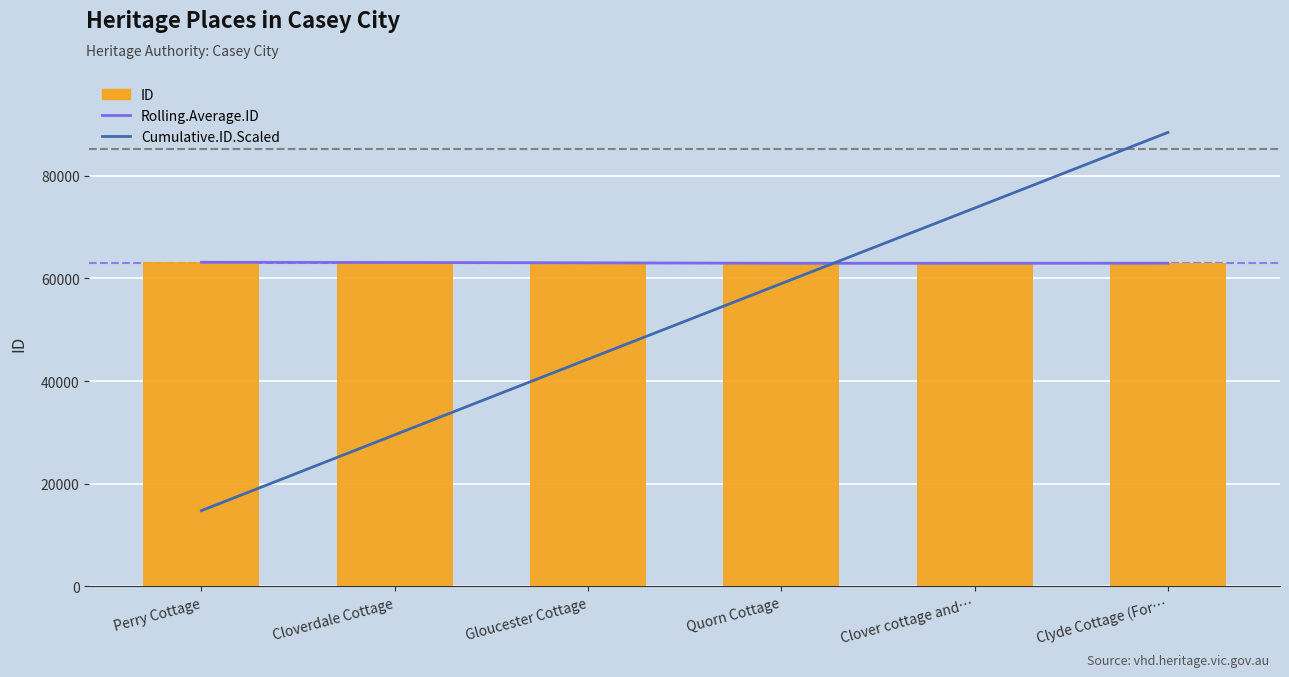

What is the value of the Rolling.Average.ID bar at the 5th from the left?

62953.7